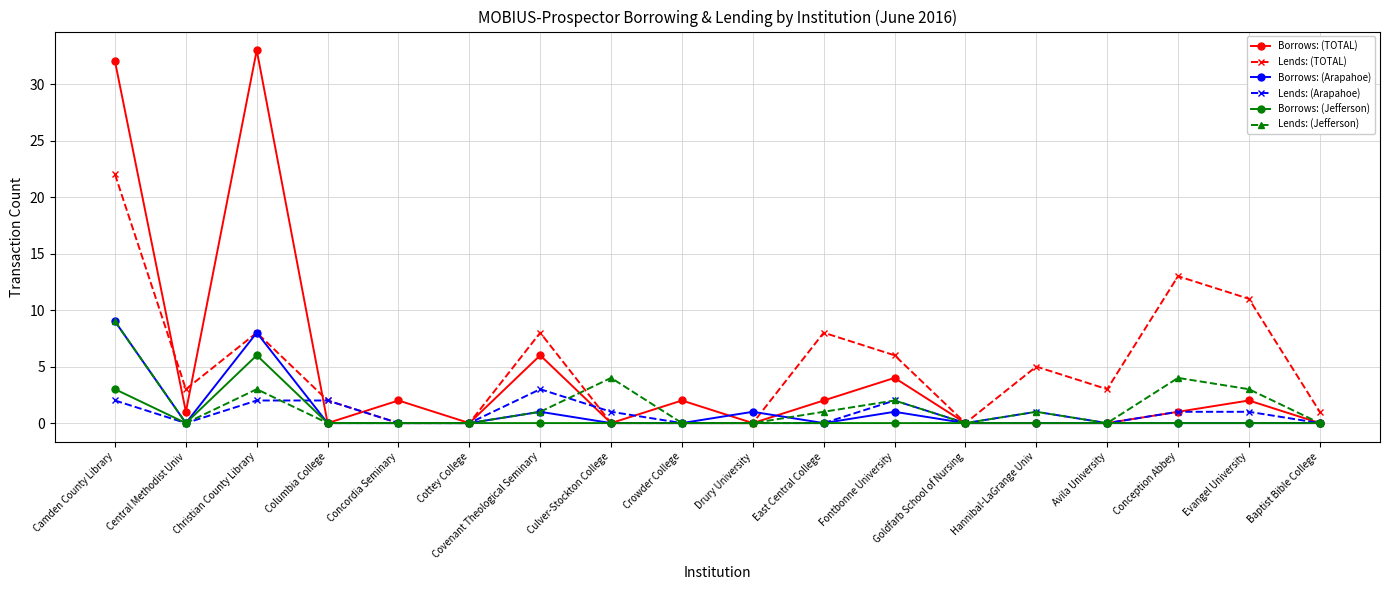

The Lends: (Jefferson) series shows 0 at Avila University. True or false?

True